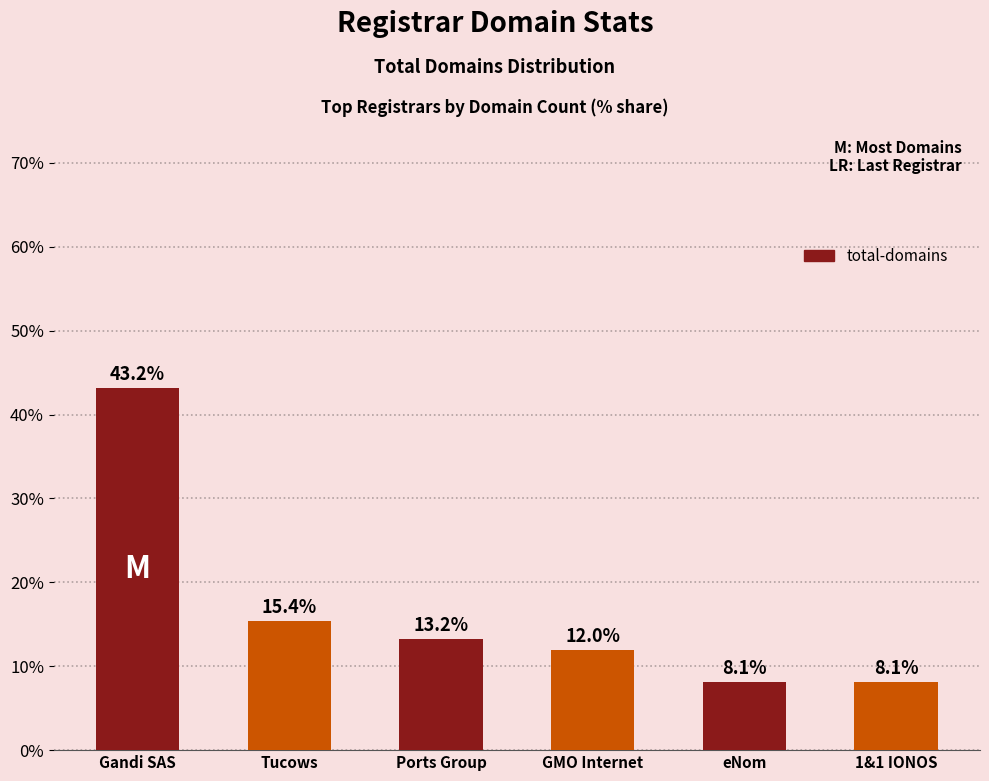

What is the sum of the values at Gandi SAS and eNom?

51.3